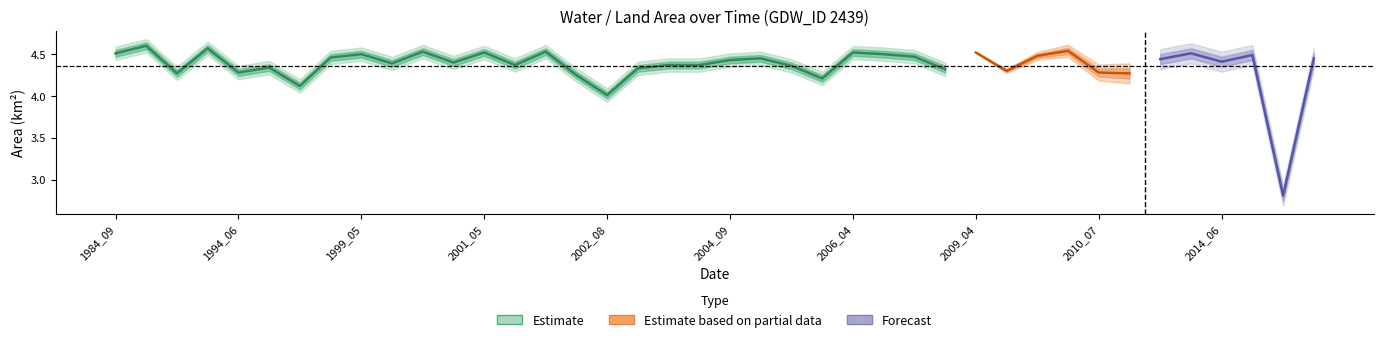

True or false: origWaterArea has more than 2 points higher than both neighbors.

True